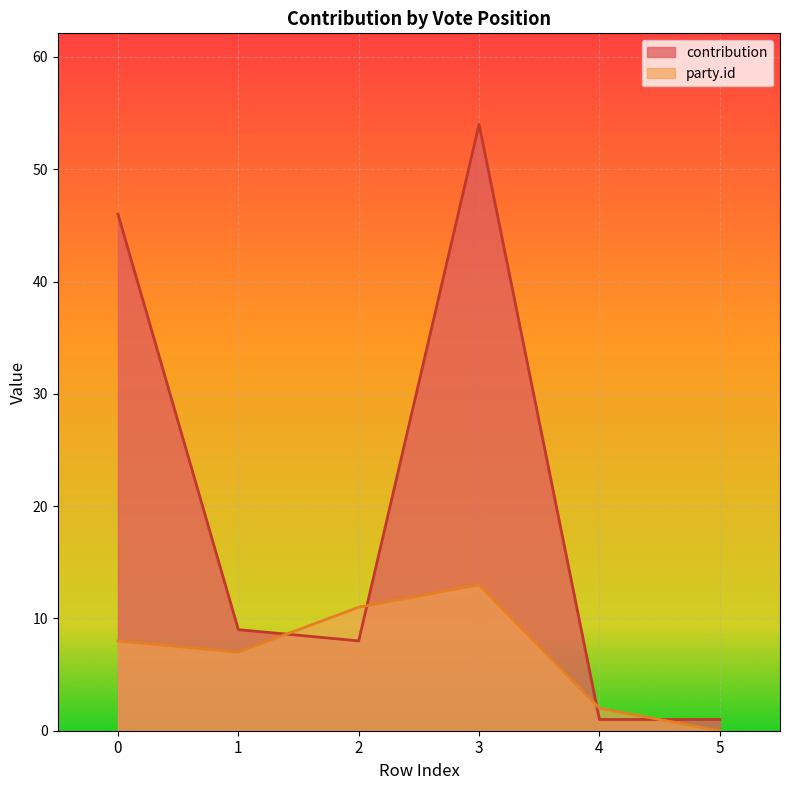

What are all the series names shown in the legend?

contribution, party.id